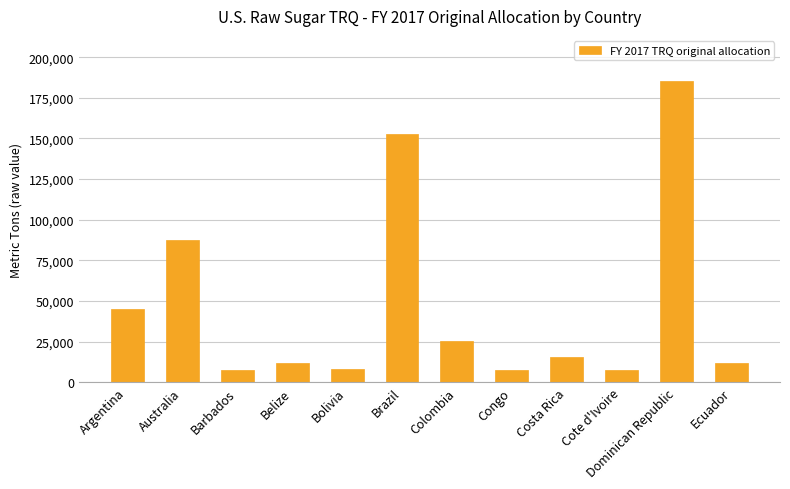

Which label corresponds to the largest value in the chart?

Dominican Republic